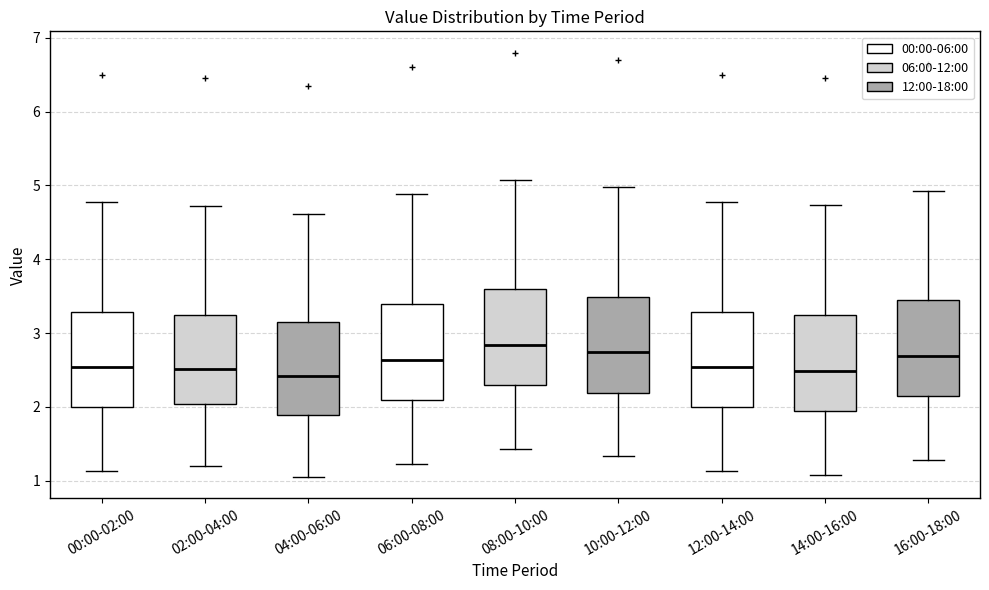

Reading left to right, transcribe this box plot: for each box, give where its median line is, the range the box spans, and where its two whiskers end, as read against the y-axis. The values are not printed on the chart, so give them approximately, as read against the axis.

00:00-02:00: median 2.5, box 2.0 to 3.3, whiskers 1.1 to 4.8
02:00-04:00: median 2.5, box 2.0 to 3.2, whiskers 1.2 to 4.7
04:00-06:00: median 2.4, box 1.9 to 3.1, whiskers 1.1 to 4.6
06:00-08:00: median 2.6, box 2.1 to 3.4, whiskers 1.2 to 4.9
08:00-10:00: median 2.8, box 2.3 to 3.6, whiskers 1.4 to 5.1
10:00-12:00: median 2.7, box 2.2 to 3.5, whiskers 1.3 to 5.0
12:00-14:00: median 2.5, box 2.0 to 3.3, whiskers 1.1 to 4.8
14:00-16:00: median 2.5, box 1.9 to 3.2, whiskers 1.1 to 4.7
16:00-18:00: median 2.7, box 2.1 to 3.4, whiskers 1.3 to 4.9